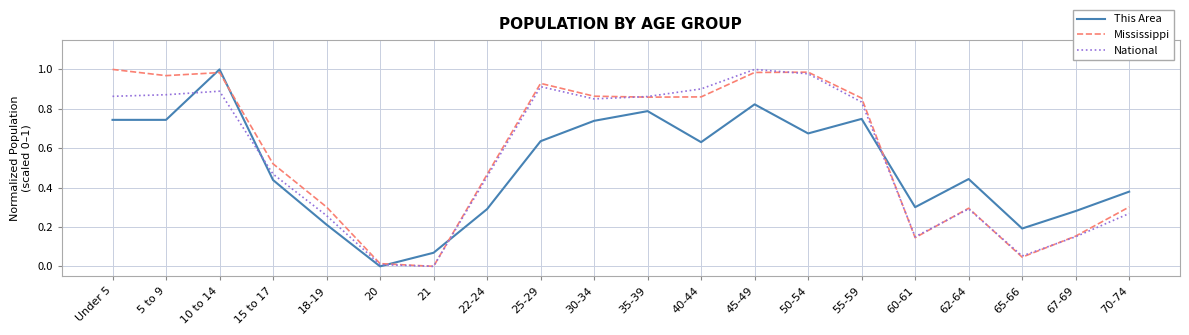

At which category is the sum across all series the highest?

10 to 14